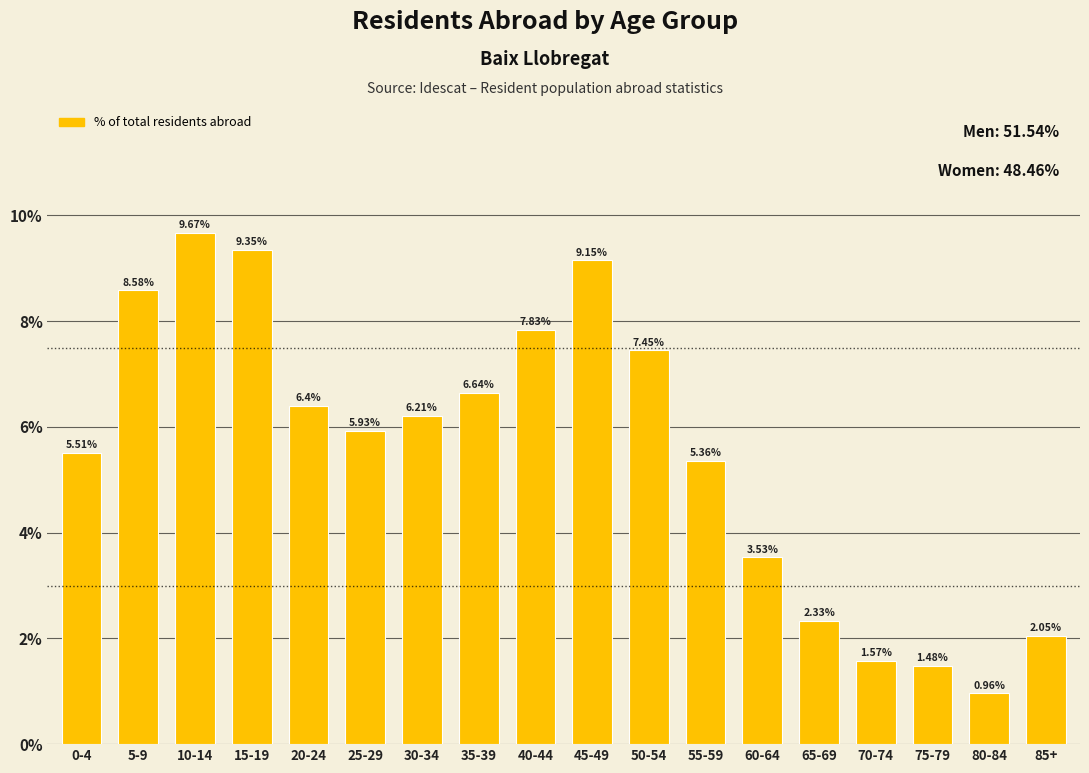

List the labels in order of value, smallest first.

80-84, 75-79, 70-74, 85+, 65-69, 60-64, 55-59, 0-4, 25-29, 30-34, 20-24, 35-39, 50-54, 40-44, 5-9, 45-49, 15-19, 10-14